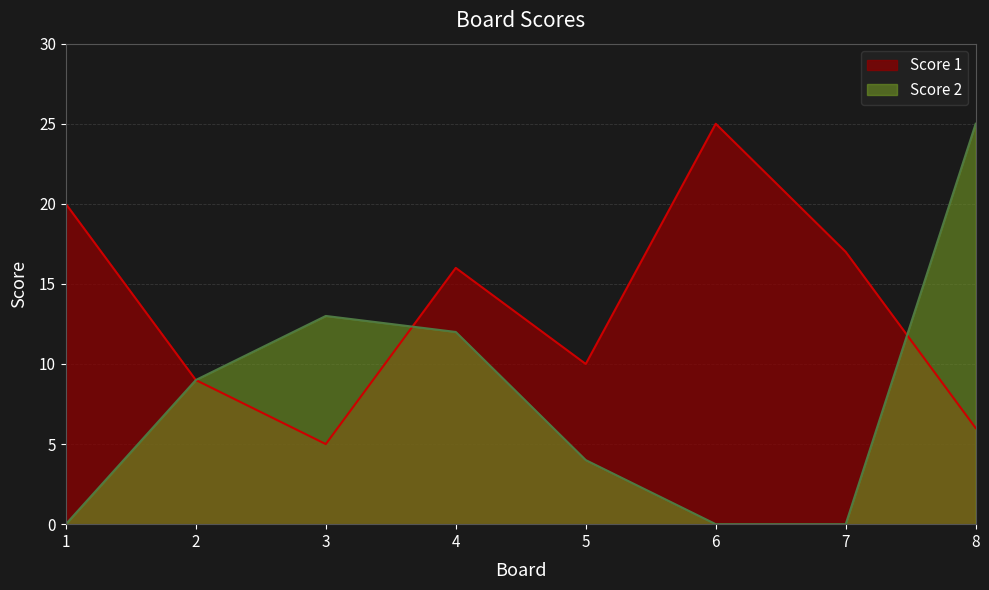

What is the difference between the maximum and minimum values in the Score 1 series?

20